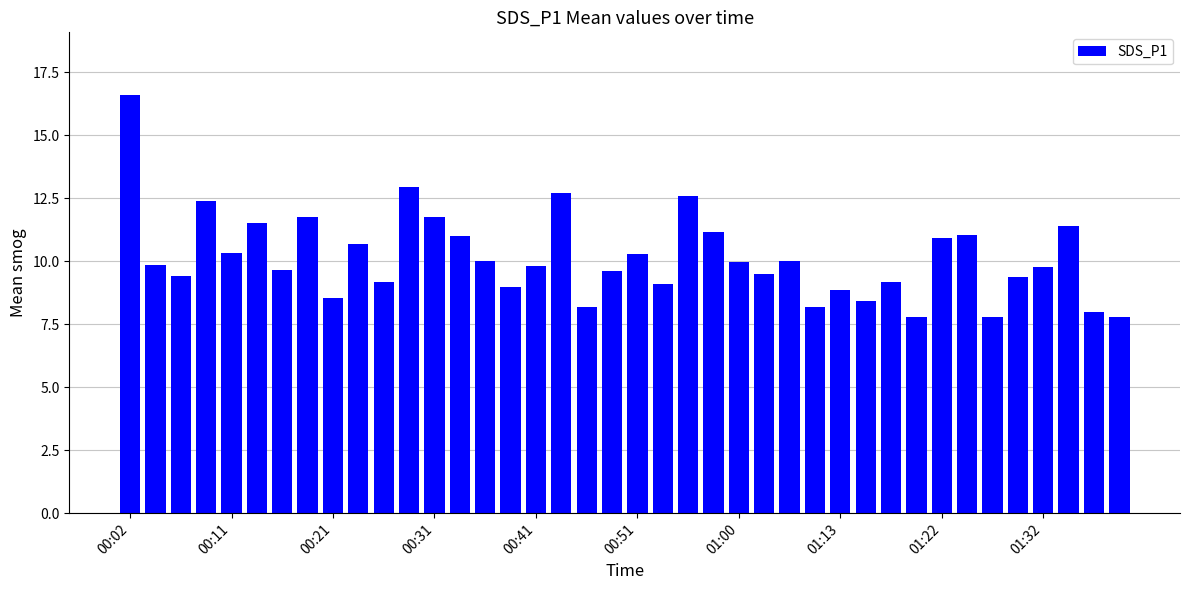

What is the sum of all values?

406.0